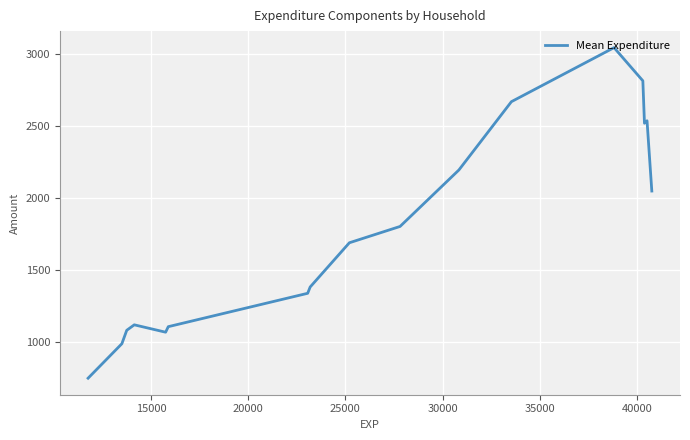

Does the chart have visible grid lines?

Yes